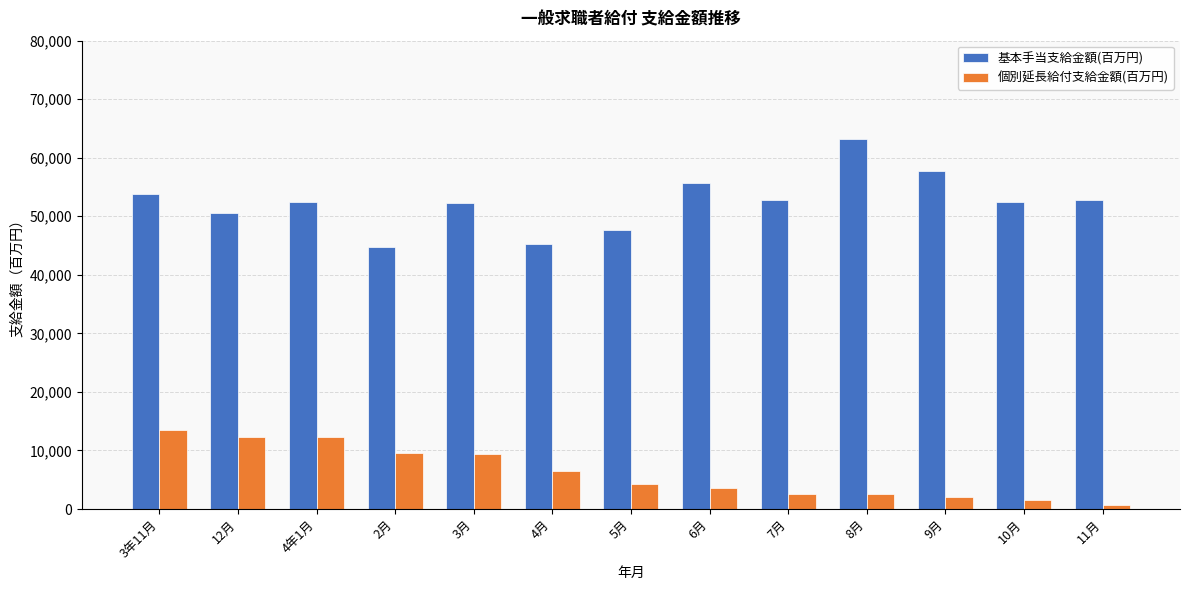

How many bars are there in each group?

2